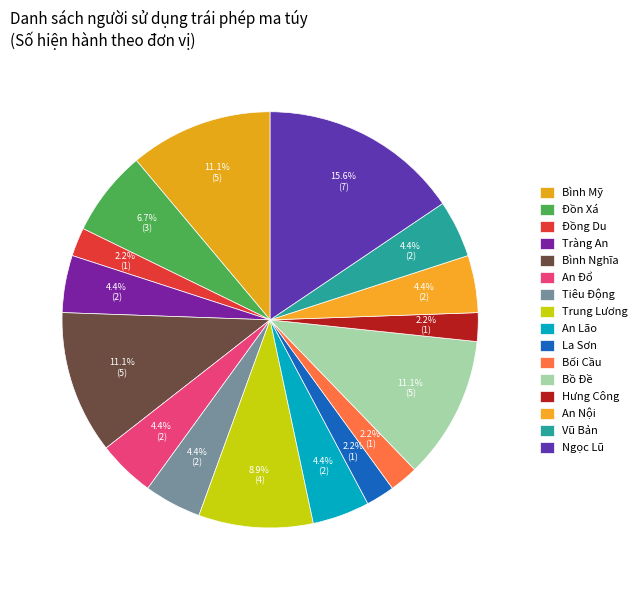

Does La Sơn represent more than half of the total?

No